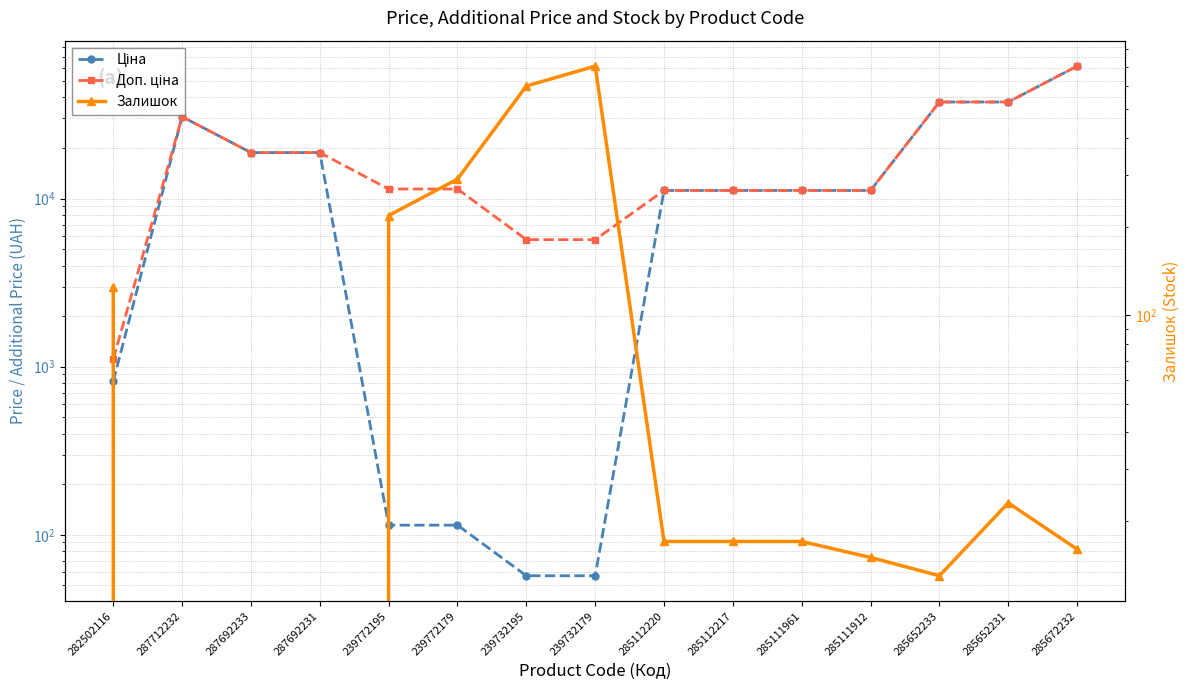

Which category has the highest value in the Доп. ціна series?

285672232